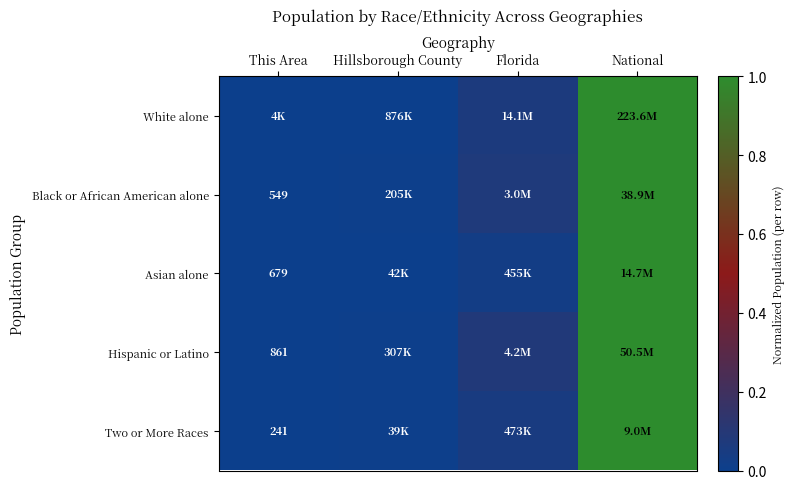

Is the value of Two or More Races at This Area greater than the value of Hispanic or Latino at This Area?

No